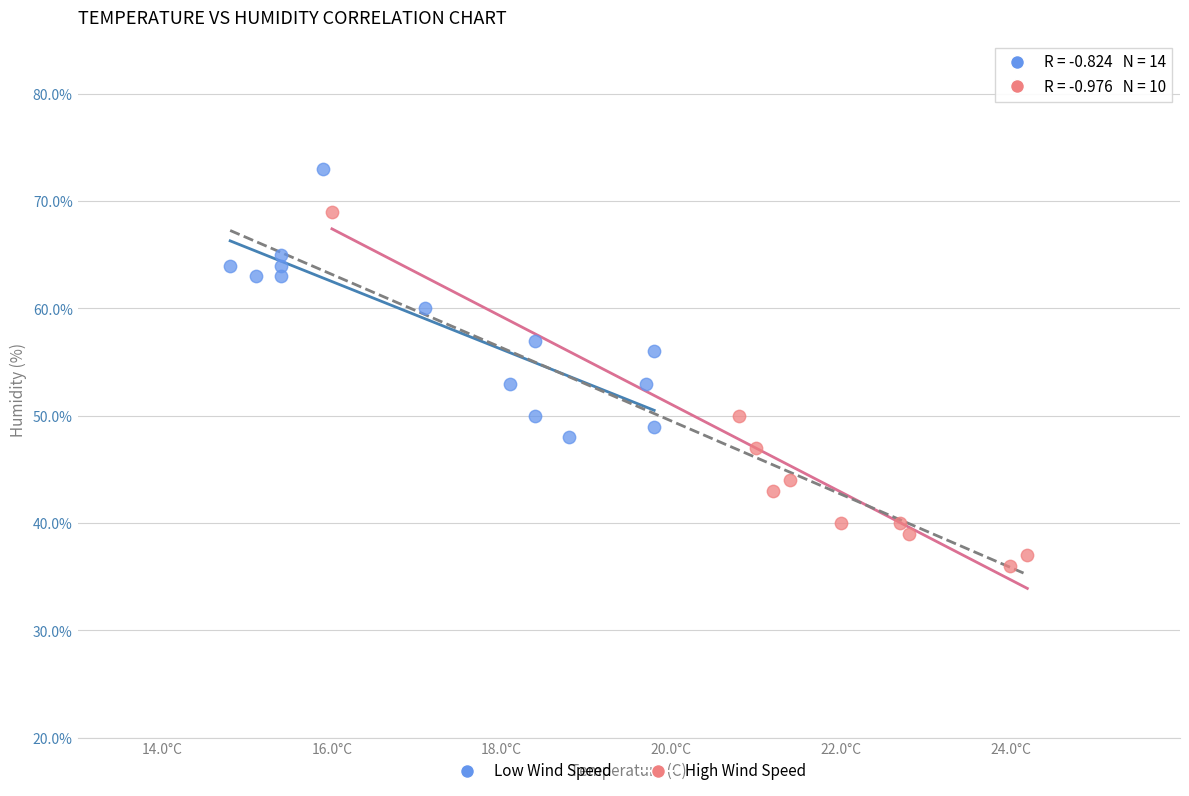

Which series contains the highest Y value?

Low Wind Speed